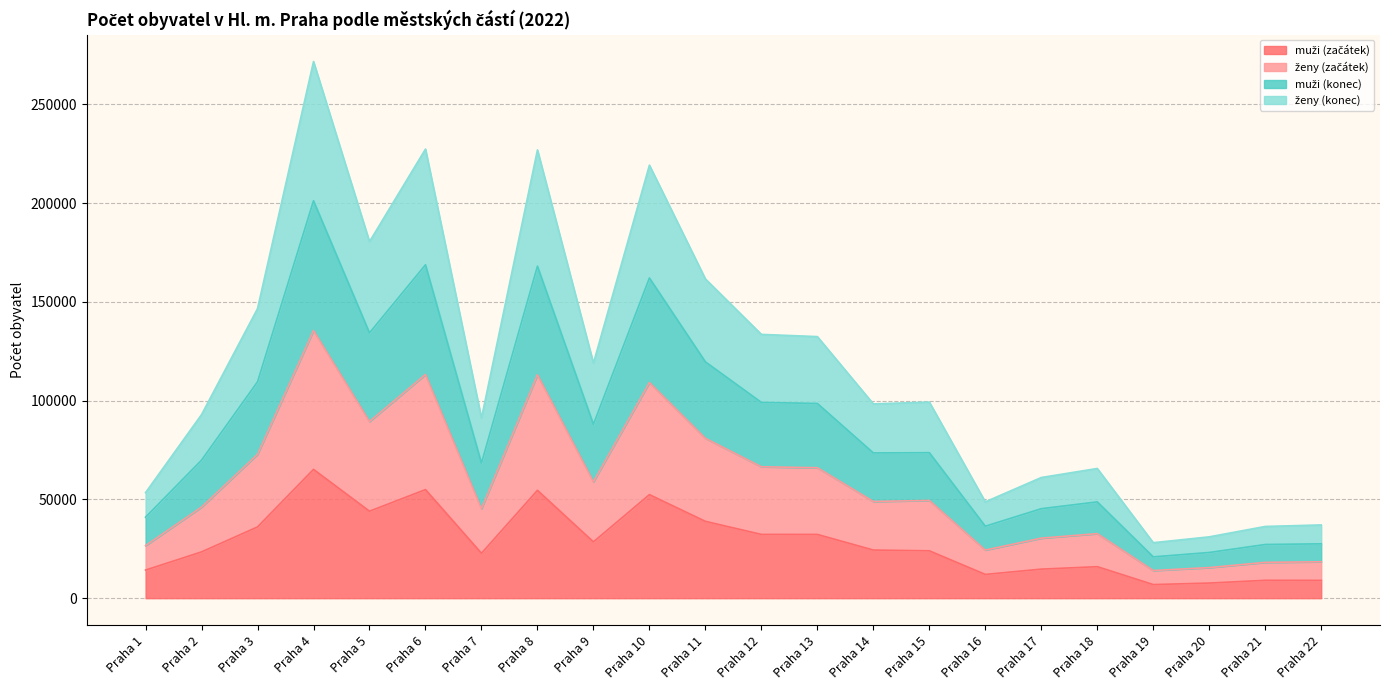

Rank the series at Praha 9 from lowest to highest value.

muži (začátek), ženy (začátek), muži (konec), ženy (konec)